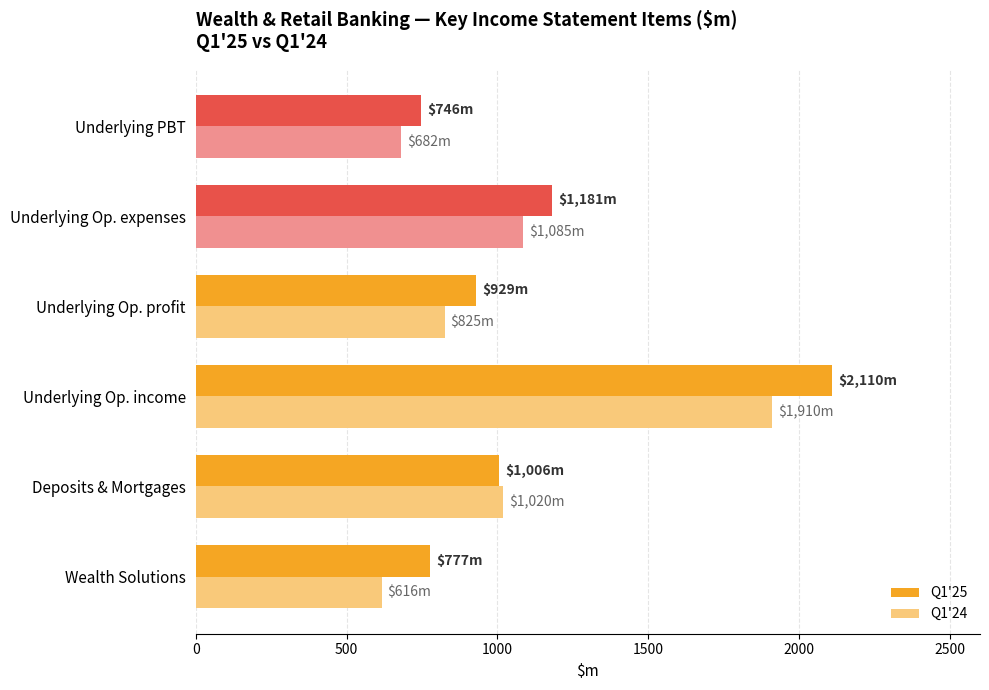

What is the difference between the maximum and minimum values in the Q1'24 series?

1294